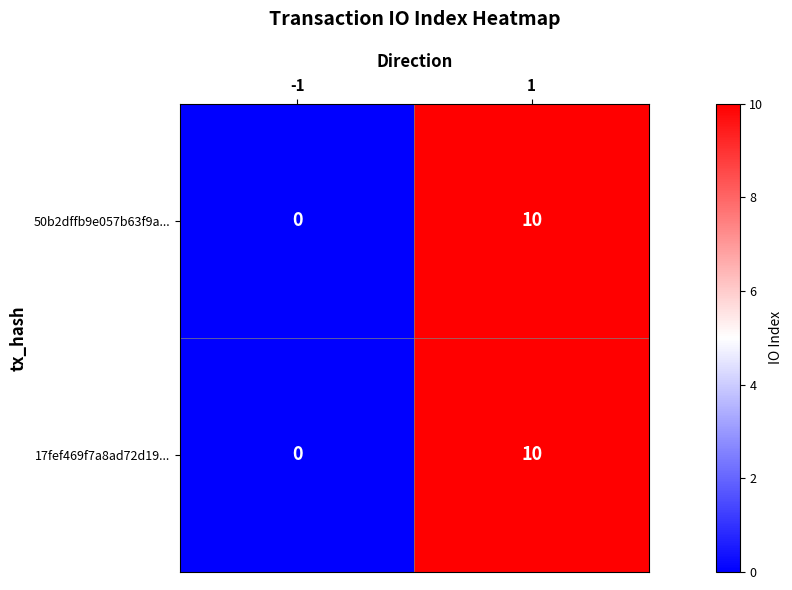

The value of 17fef469f7a8ad72d19... at -1 is 6. True or false?

False